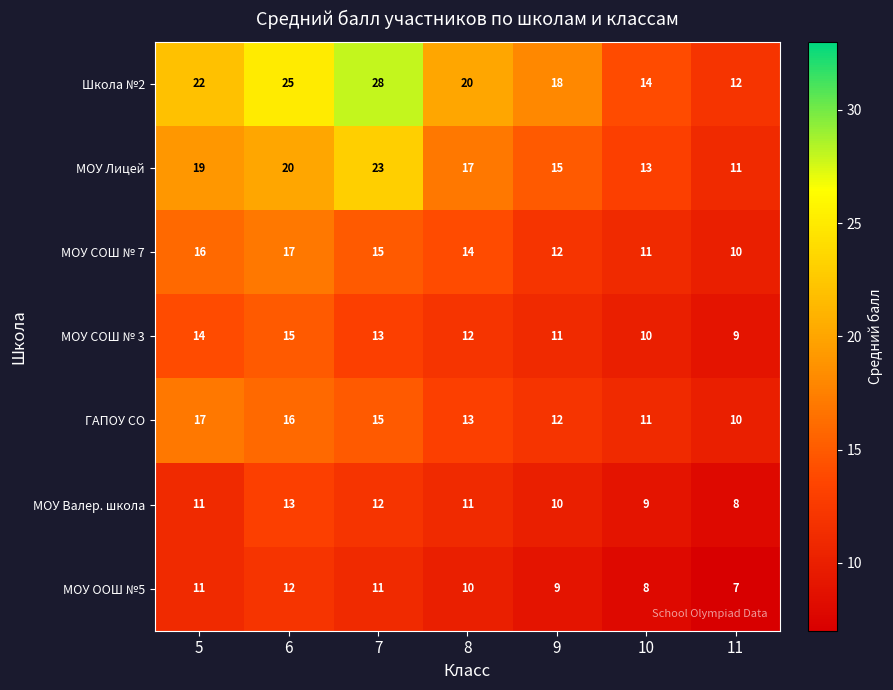

How many categories are shown in the chart?

7